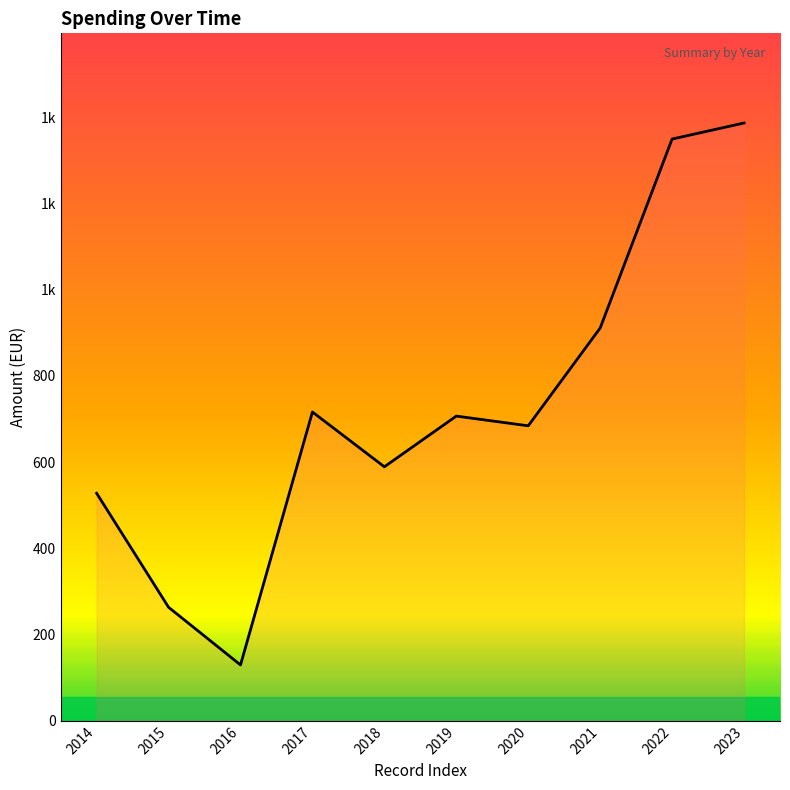

What is the change in value from 2016 to 2019?

+577.0